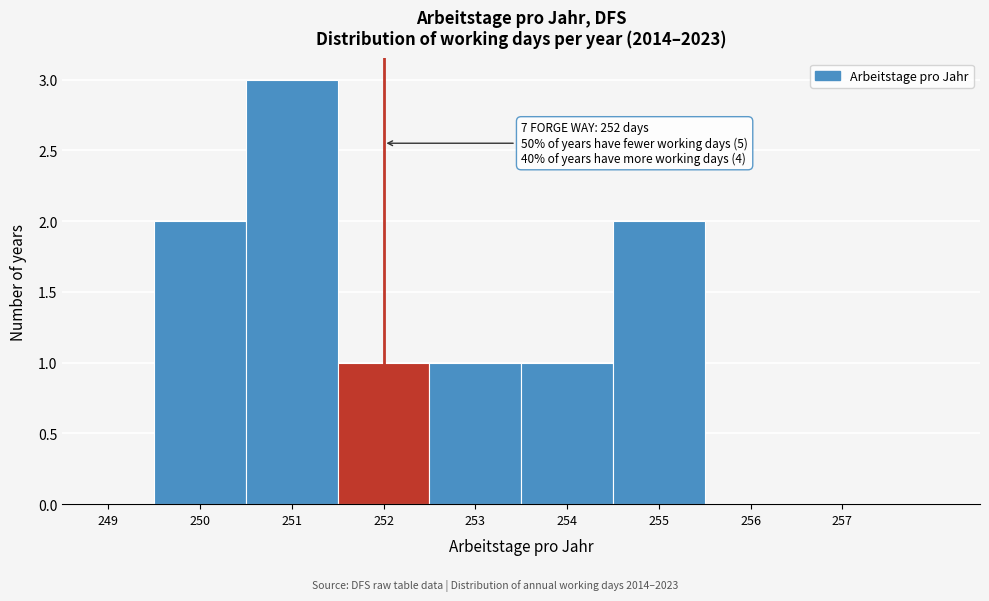

Over which range of the x-axis is the bar tallest?

250.5 to 251.5